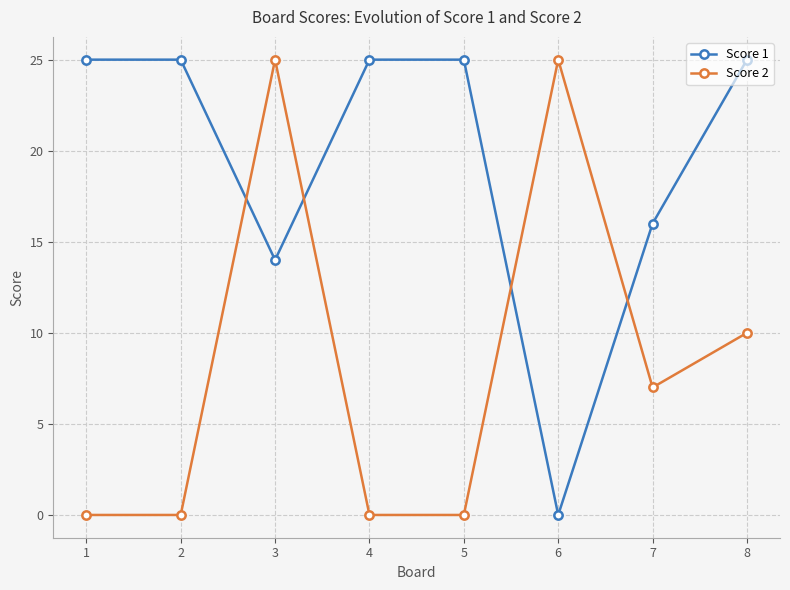

Where is Score 1 nearest to the value 12?

3